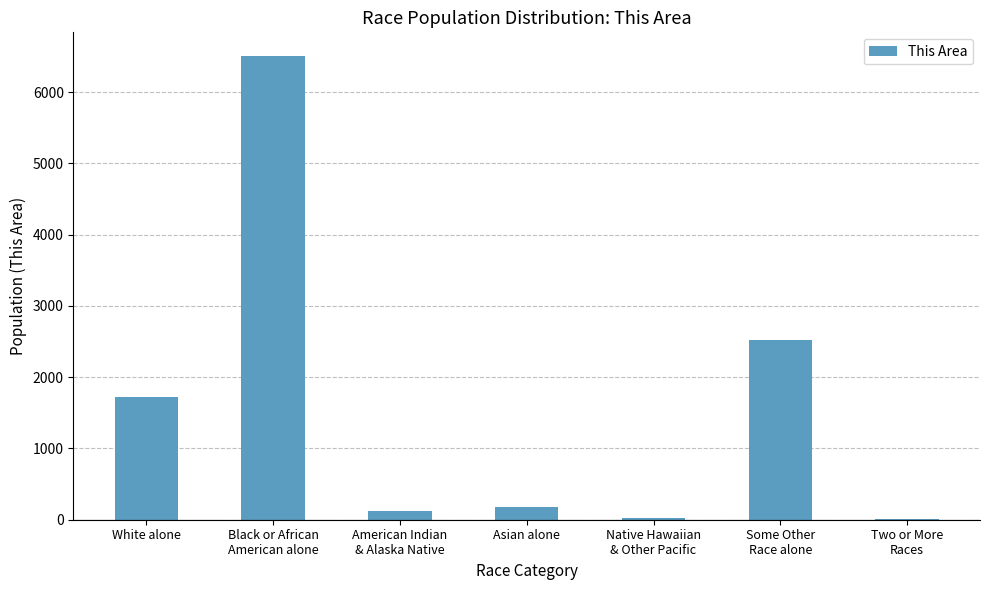

What is the greatest value displayed?

6515